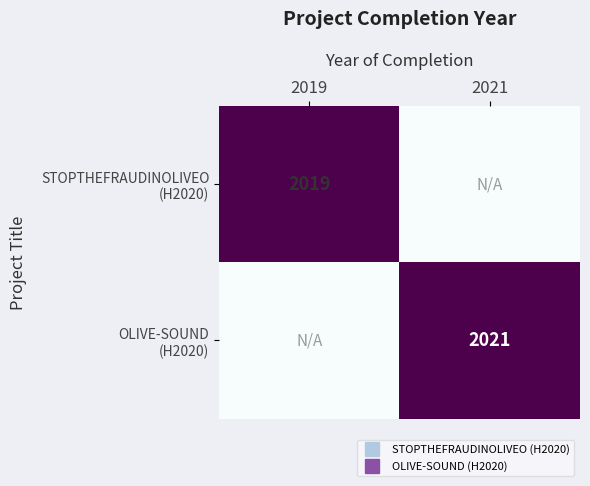

What is the sum of the STOPTHEFRAUDINOLIVEO (H2020) values at 2019 and 2021?

2019